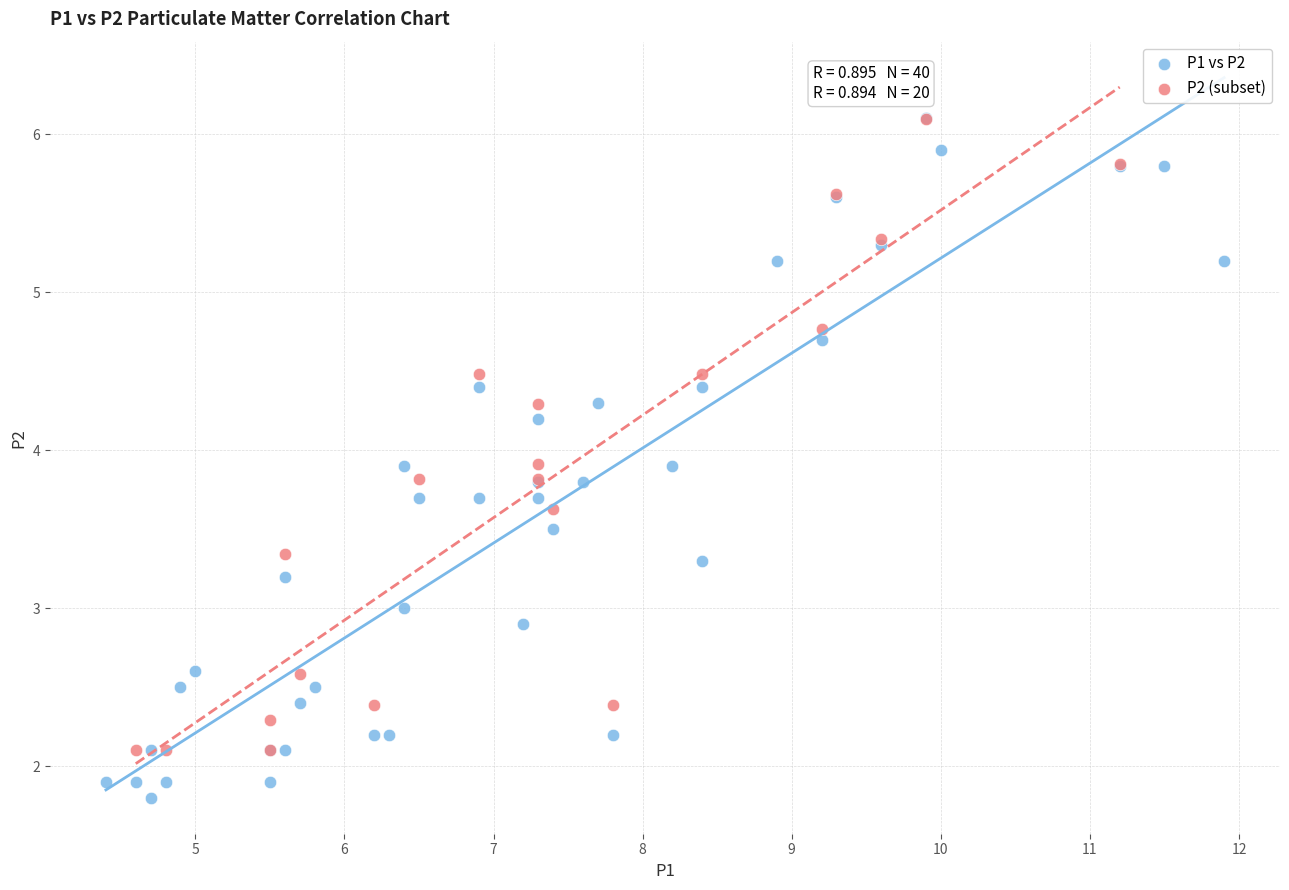

Which series reaches the minimum Y coordinate?

P1 vs P2